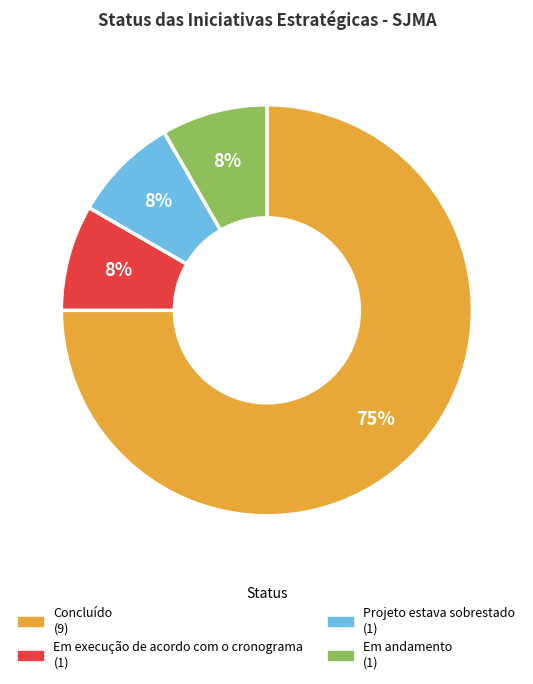

What percentage is the Em execução de acordo com o cronograma slice, to the nearest percent?

8%